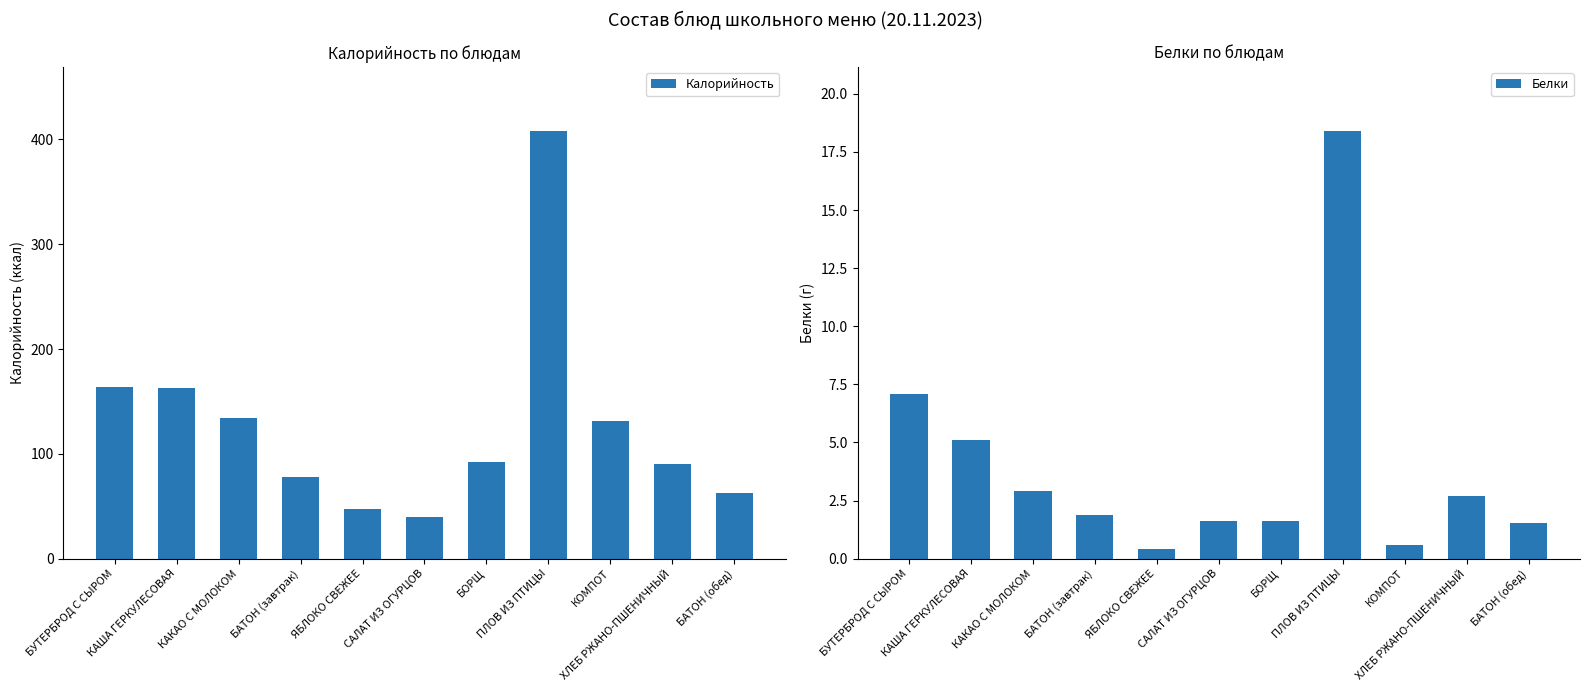

Are the bars horizontal?

No